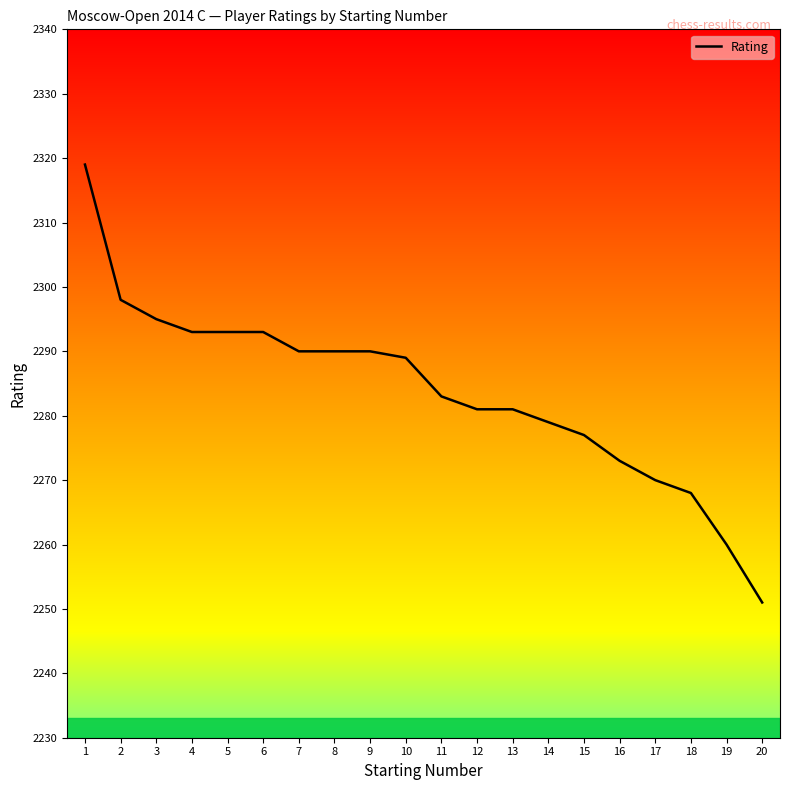

What is the difference between the second highest and minimum values?

47